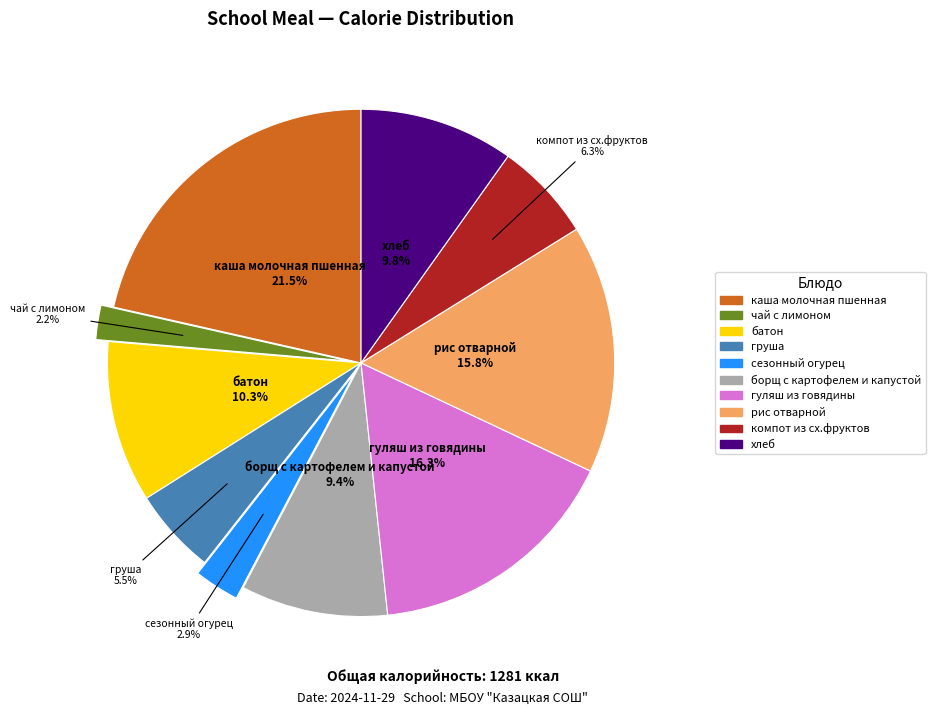

Count the number of slices in the pie.

10